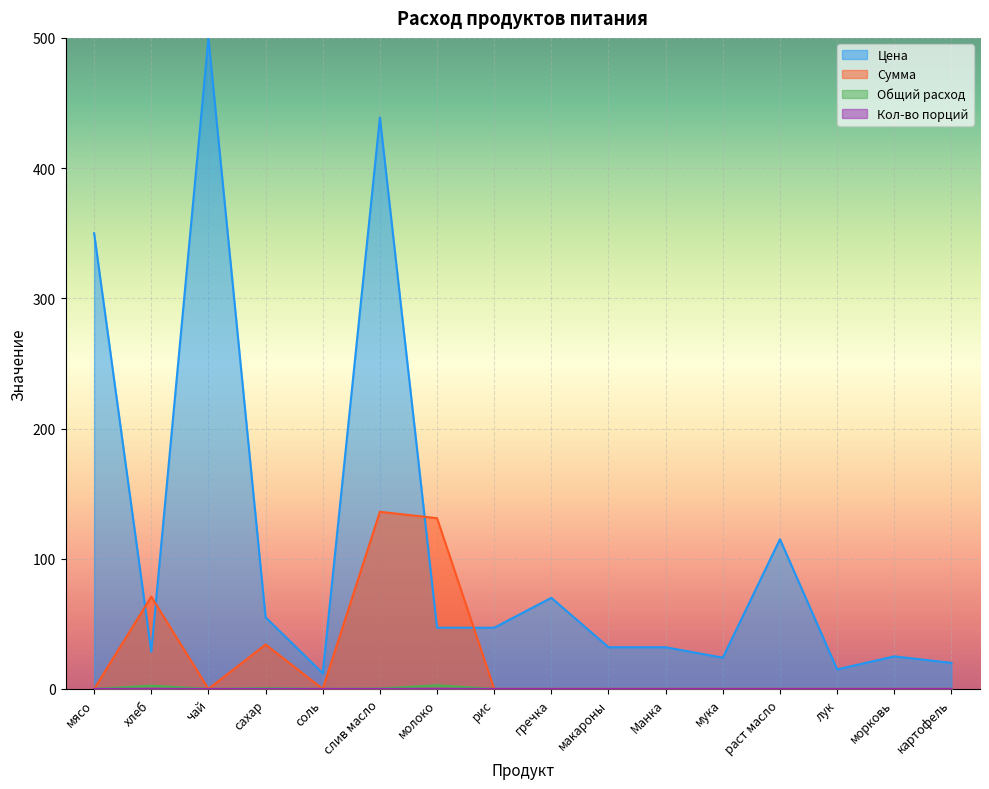

Reading left to right, extract all data points from this chart.

Цена: мясо=350.0	хлеб=28.6	чай=500.0	сахар=55.0	соль=12.0	слив масло=438.9	молоко=47.0	рис=47.0	гречка=70.0	макароны=32.0	Манка=32.0	мука=24.0	раст масло=115.0	лук=15.0	морковь=25.0	картофель=20.0
Сумма: мясо=0.0	хлеб=70.9	чай=0.0	сахар=34.1	соль=0.0	слив масло=136.1	молоко=131.1	рис=0.0	гречка=0.0	макароны=0.0	Манка=0.0	мука=0.0	раст масло=0.0	лук=0.0	морковь=0.0	картофель=0.0
Общий расход: мясо=0.0	хлеб=2.5	чай=0.0	сахар=0.6	соль=0.0	слив масло=0.3	молоко=2.8	рис=0.0	гречка=0.0	макароны=0.0	Манка=0.0	мука=0.0	раст масло=0.0	лук=0.0	морковь=0.0	картофель=0.0
Кол-во порций: мясо=0.0	хлеб=0.1	чай=0.0	сахар=0.0	соль=0.0	слив масло=0.0	молоко=0.1	рис=0.0	гречка=0.0	макароны=0.0	Манка=0.0	мука=0.0	раст масло=0.0	лук=0.0	морковь=0.0	картофель=0.0